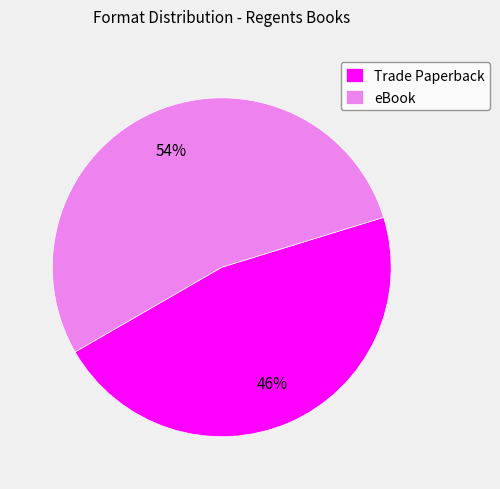

To the nearest percent, what is the combined percentage of eBook and Trade Paperback?

100%